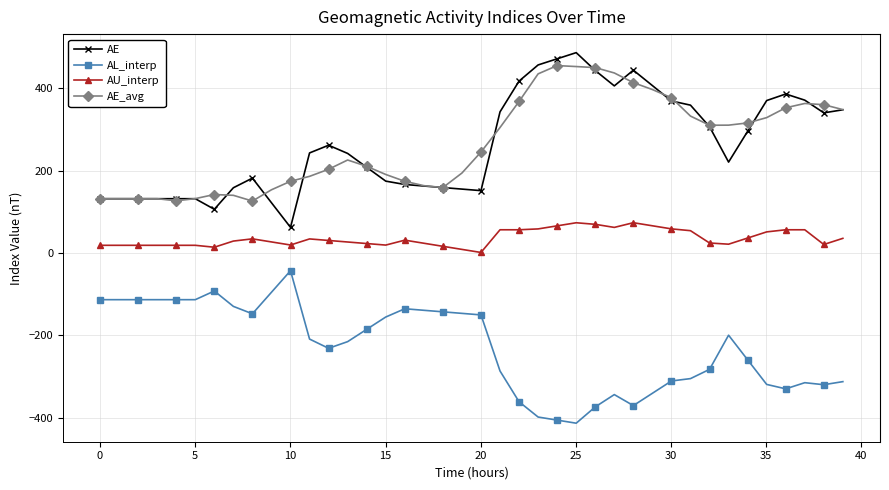

Which series has the largest range (max minus min)?

AE